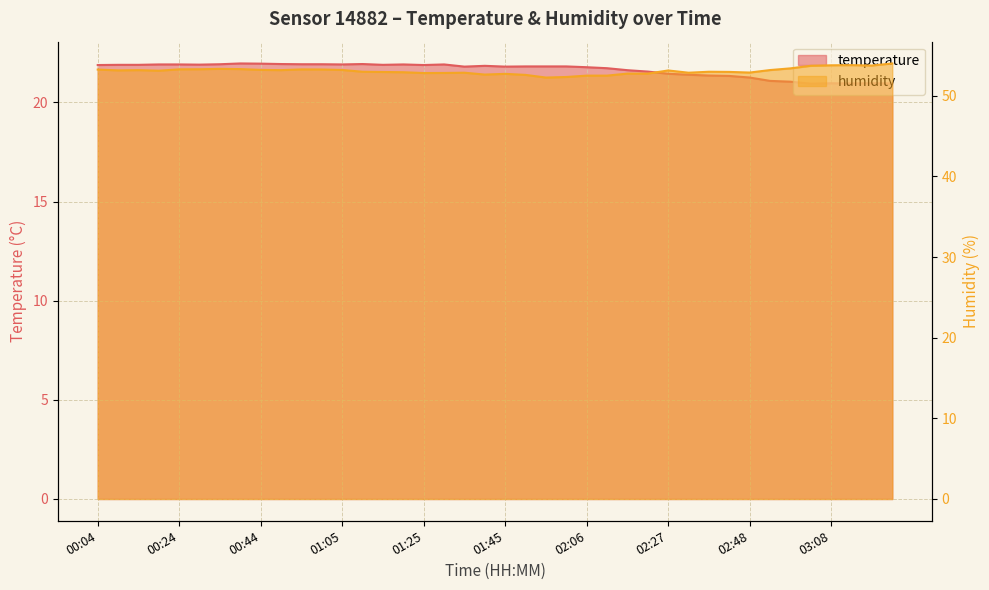

At which category is the sum across all series the highest?

00:39